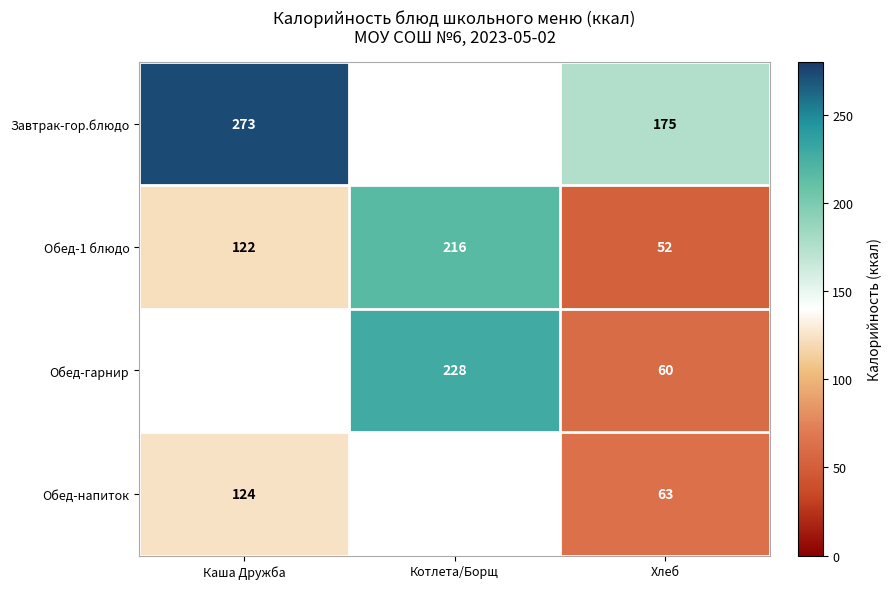

The value of Обед-напиток at Каша Дружба is 124. True or false?

True